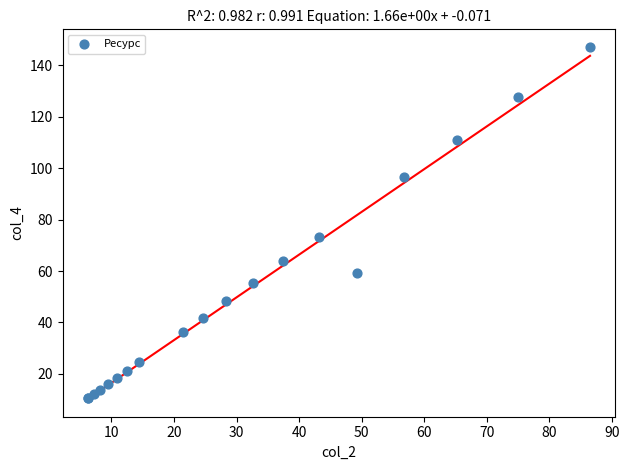

What Y value in the scatter plot is closest to 78?

73.4